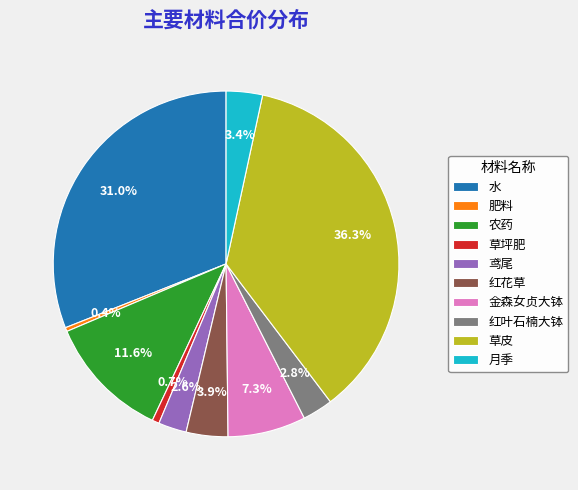

Is 月季 the majority of the pie?

No